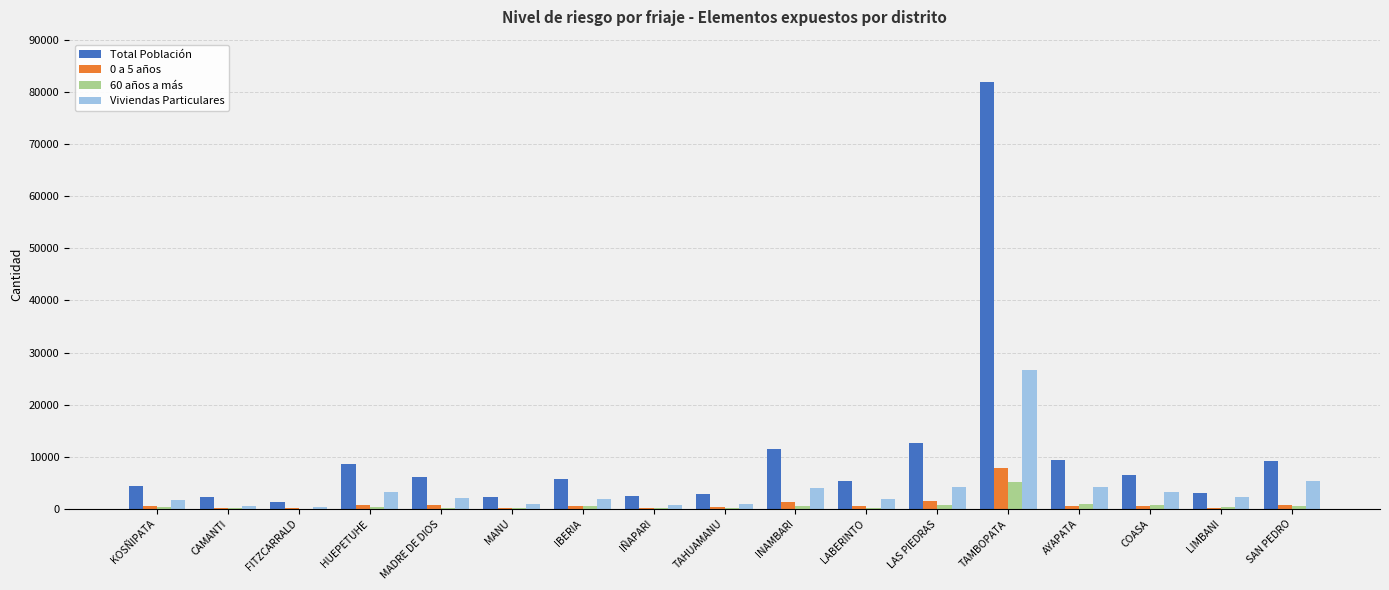

At which category is the sum across all series the highest?

TAMBOPATA